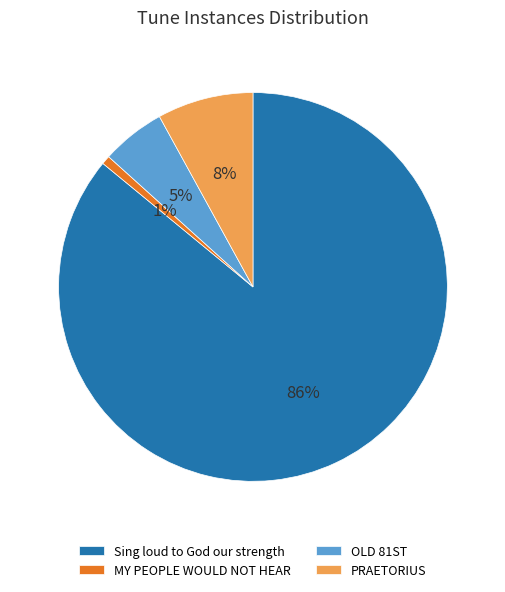

Between MY PEOPLE WOULD NOT HEAR and PRAETORIUS, which is larger?

PRAETORIUS